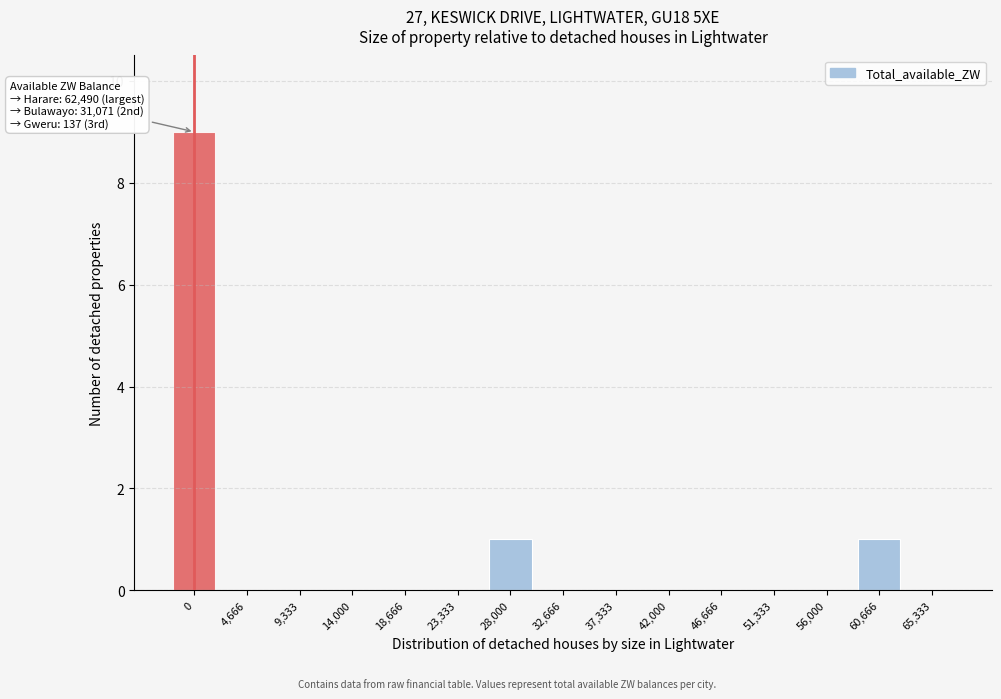

Reading left to right, list all the values displayed in this chart.

0=9	4,666=0	9,333=0	14,000=0	18,666=0	23,333=0	28,000=1	32,666=0	37,333=0	42,000=0	46,666=0	51,333=0	56,000=0	60,666=1	65,333=0